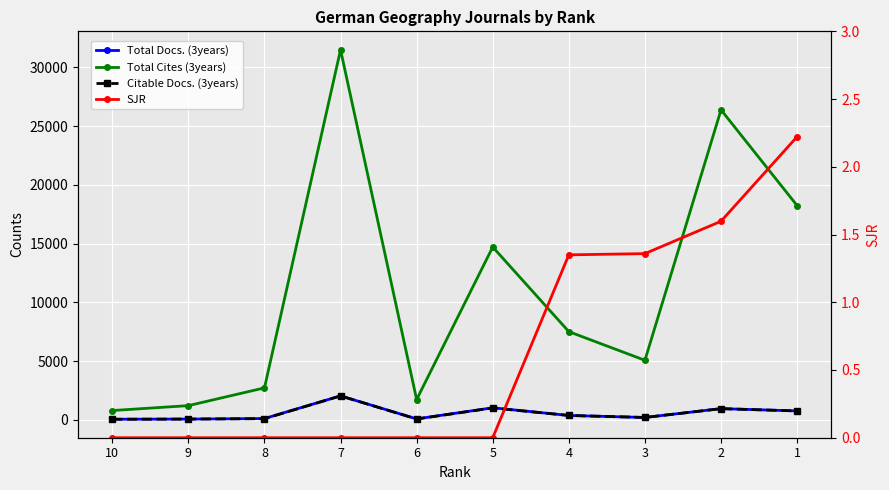

The value of Citable Docs. (3years) at 4 is 366.0. True or false?

True